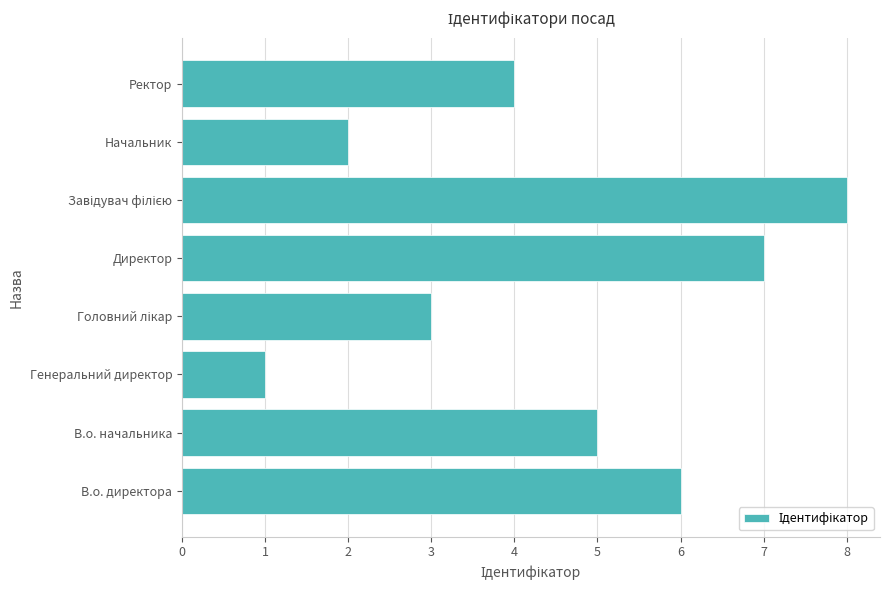

True or false: the data shows 1 at Ректор.

False